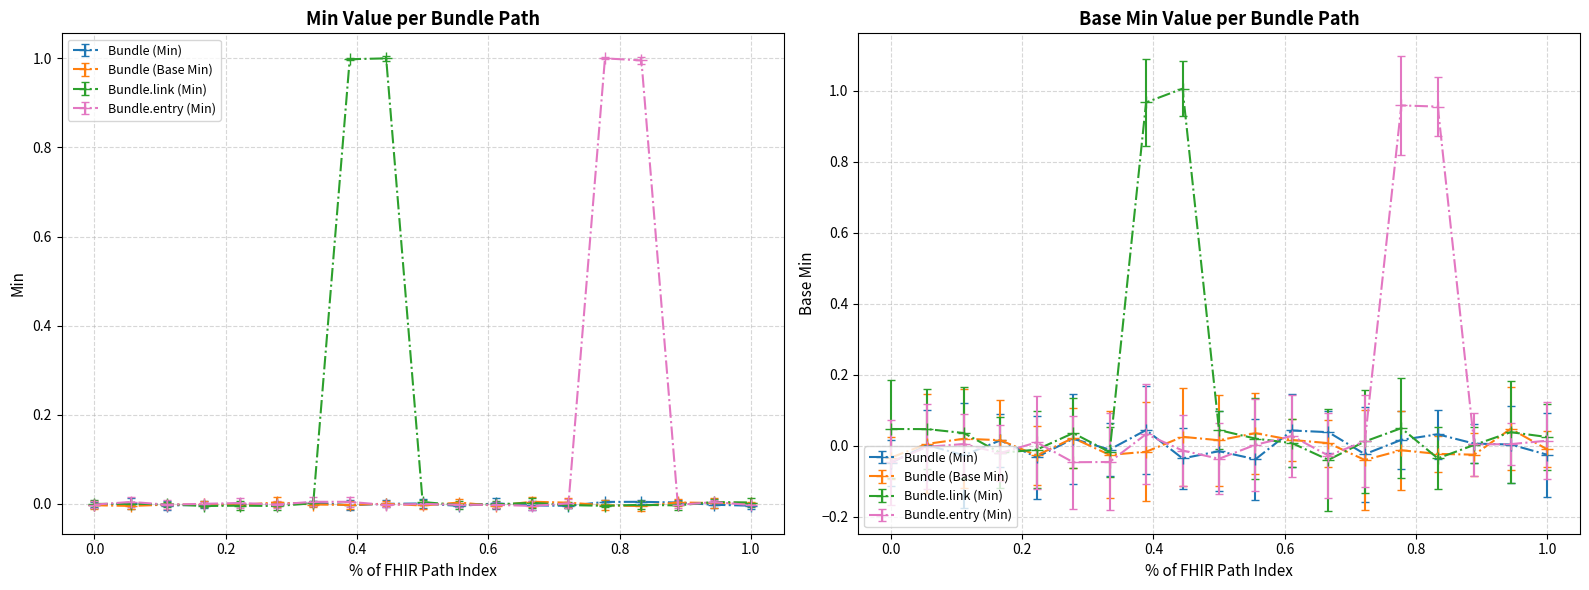

What is the label of the 11th point from the left?

Bundle.entry